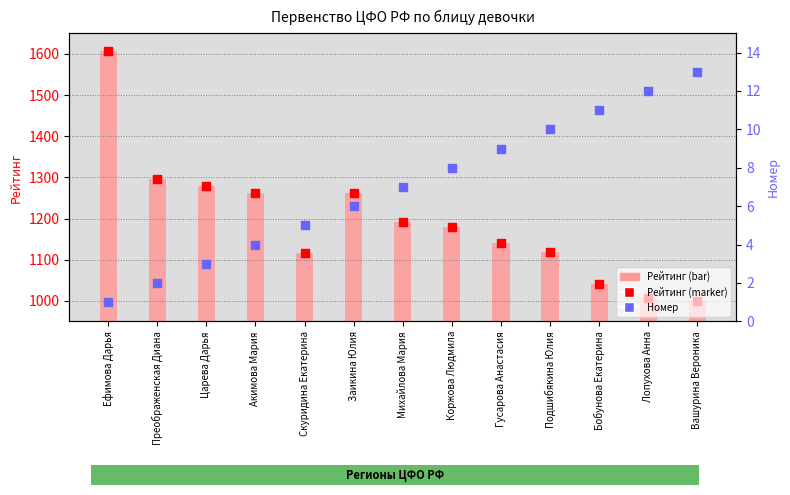

Is the value of Рейтинг (value) at Подшибякина Юлия greater than the value of Номер (rank) at Заикина Юлия?

Yes